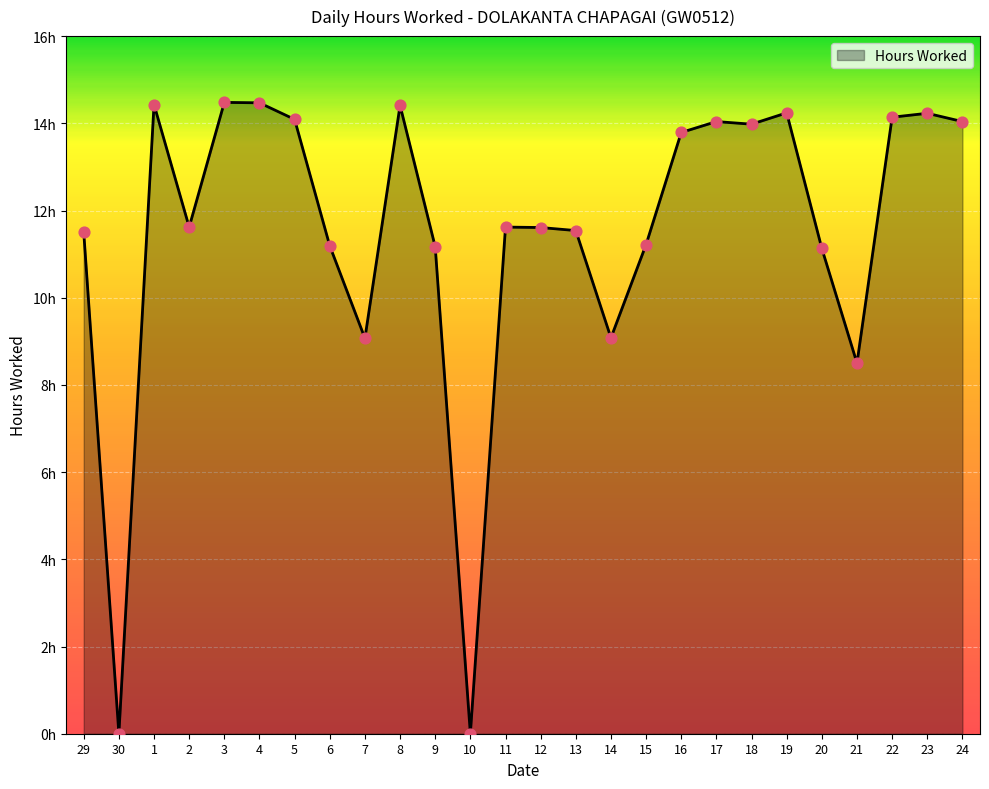

What is the change in value from 12 to 24?

+2.4